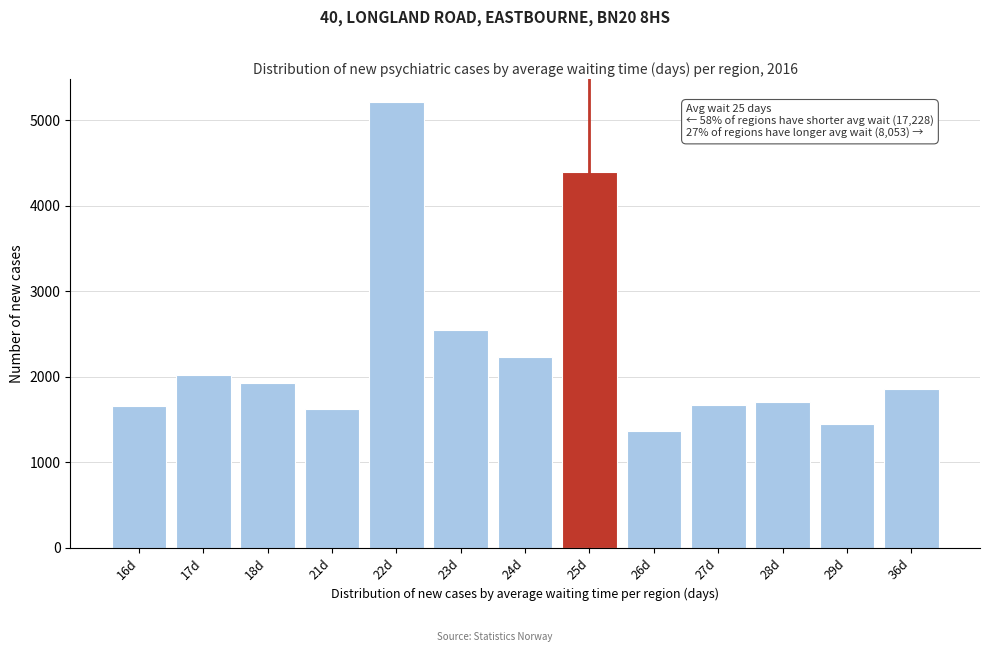

Which label corresponds to the largest value in the chart?

22d